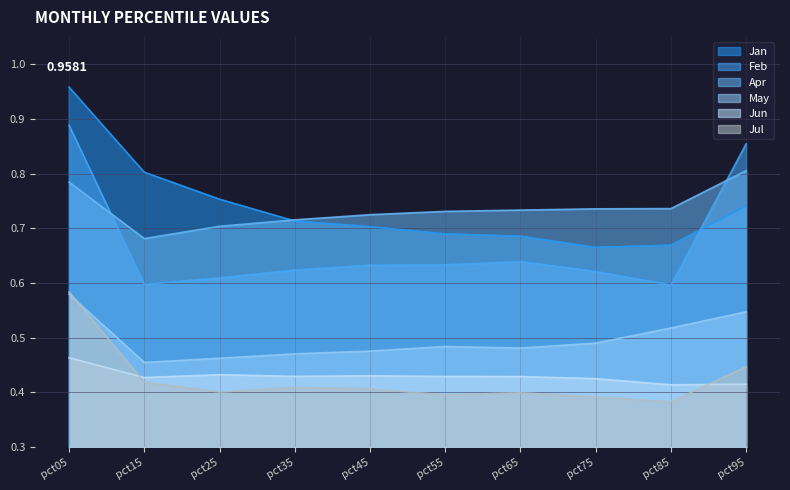

Reading right to left, list all the values displayed in this chart.

Jan: 0.7	0.7	0.7	0.7	0.7	0.7	0.7	0.8	0.8	1.0
Feb: 0.9	0.6	0.6	0.6	0.6	0.6	0.6	0.6	0.6	0.9
Apr: 0.8	0.7	0.7	0.7	0.7	0.7	0.7	0.7	0.7	0.8
May: 0.5	0.5	0.5	0.5	0.5	0.5	0.5	0.5	0.5	0.6
Jun: 0.4	0.4	0.4	0.4	0.4	0.4	0.4	0.4	0.4	0.5
Jul: 0.4	0.4	0.4	0.4	0.4	0.4	0.4	0.4	0.4	0.6